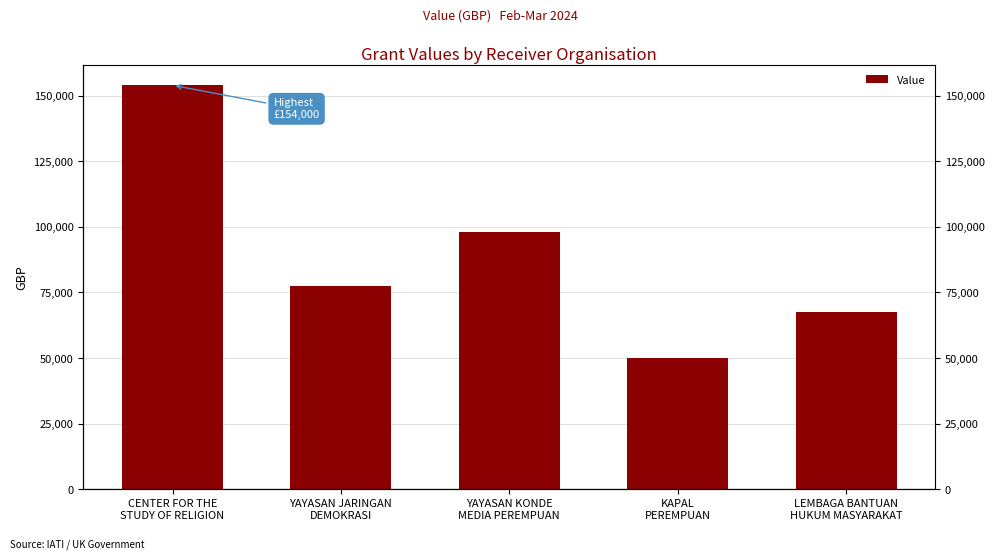

What is the greatest value displayed?

154000